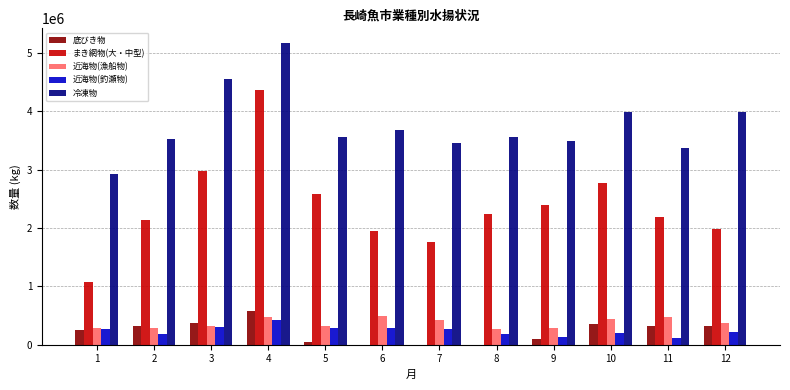

Where does the 近海物(漁船物) series first go above 378348?

4